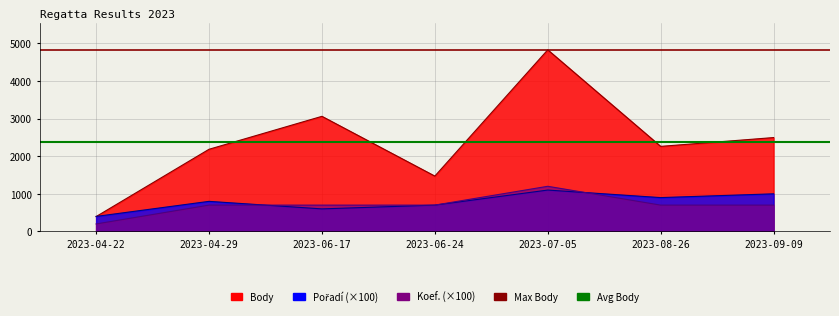

At which label does Avg Body reach its peak?

2023-04-22